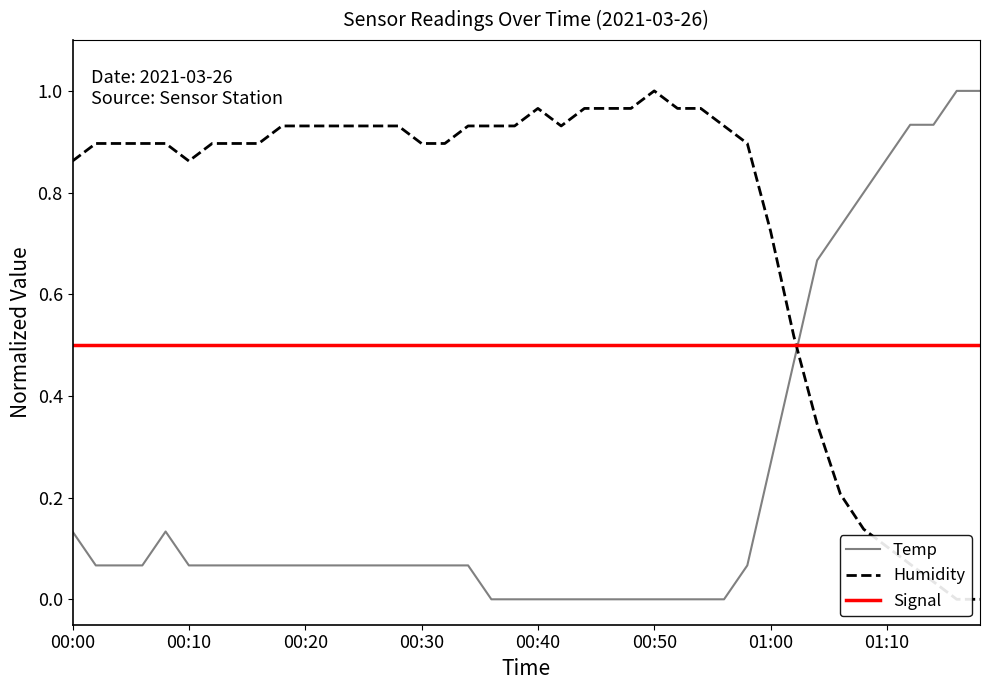

Which series has the largest total across all categories?

Humidity